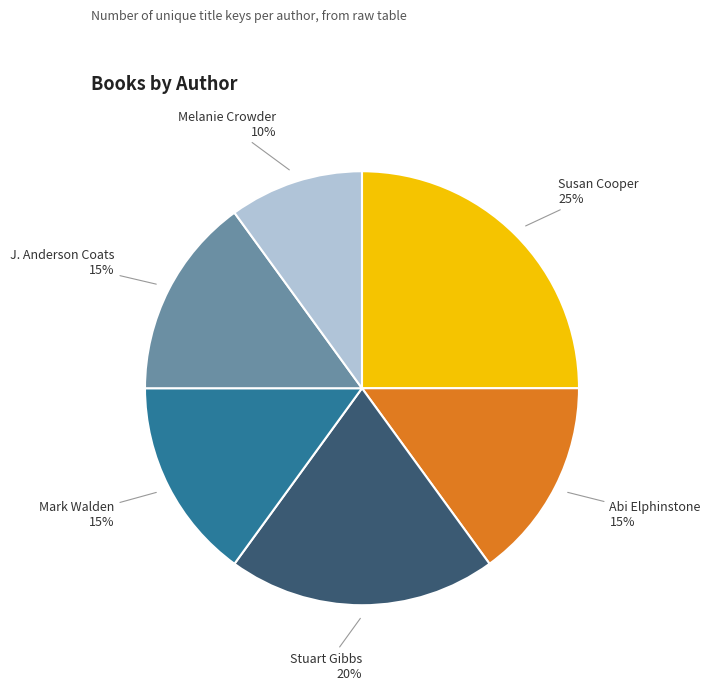

Is there any slice that represents more than half of the pie?

No